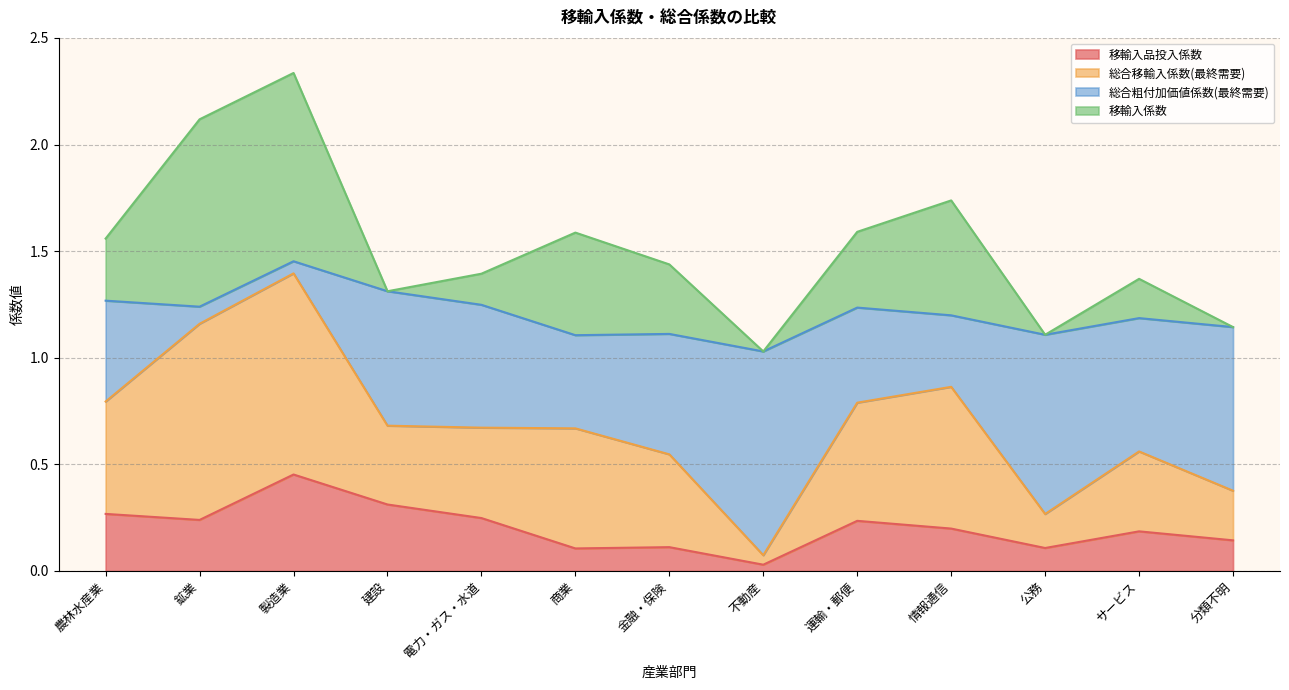

What is the total value across all series at 建設?

1.3